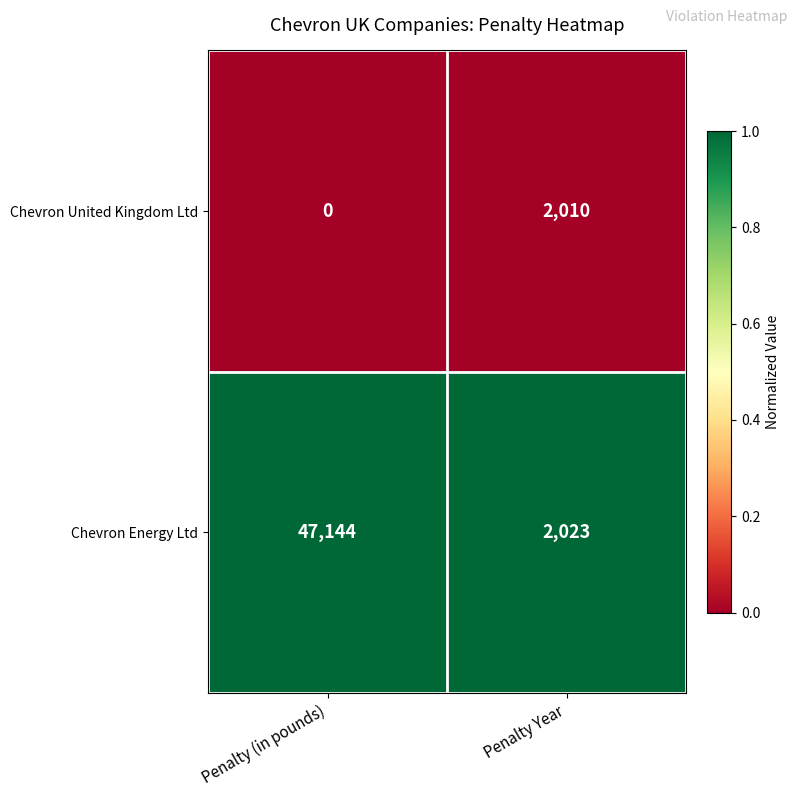

True or false: Chevron Energy Ltd has a value of 3540 at Penalty Year.

False